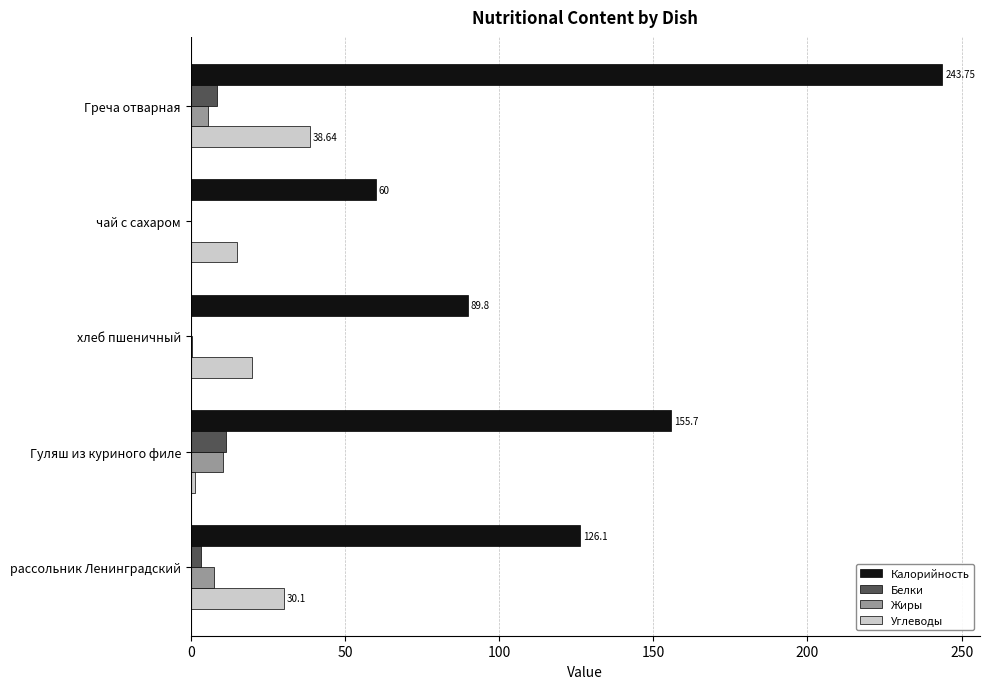

How many distinct data groups are displayed?

4